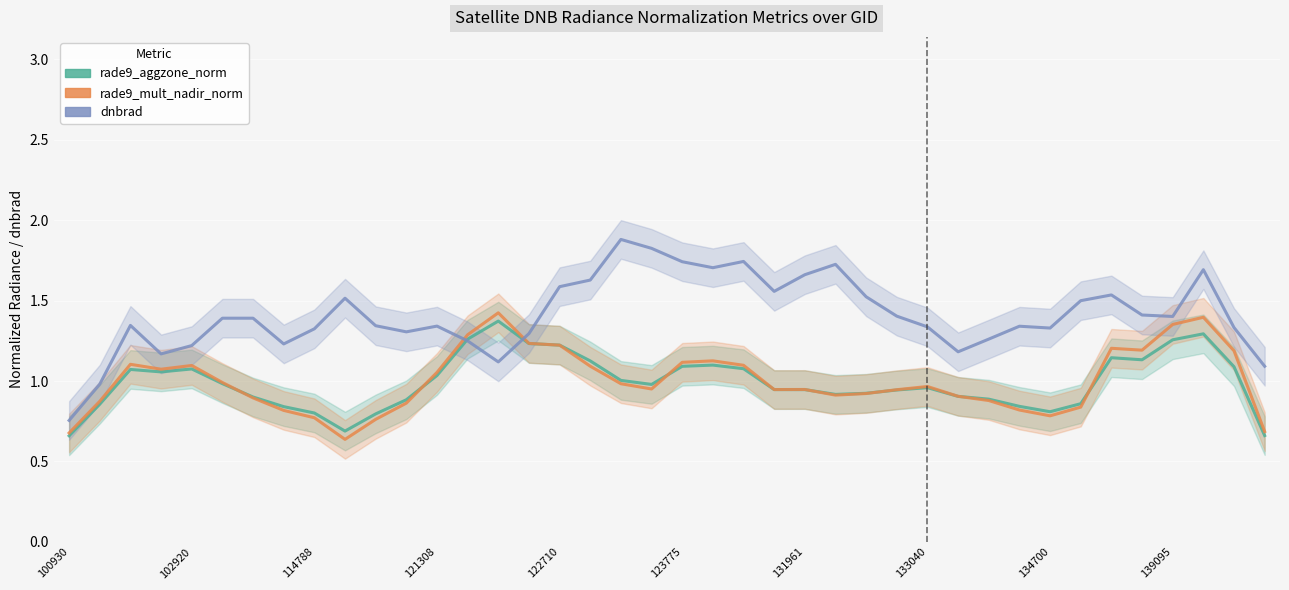

How many times do dnbrad and rade9_aggzone_norm cross each other?

2